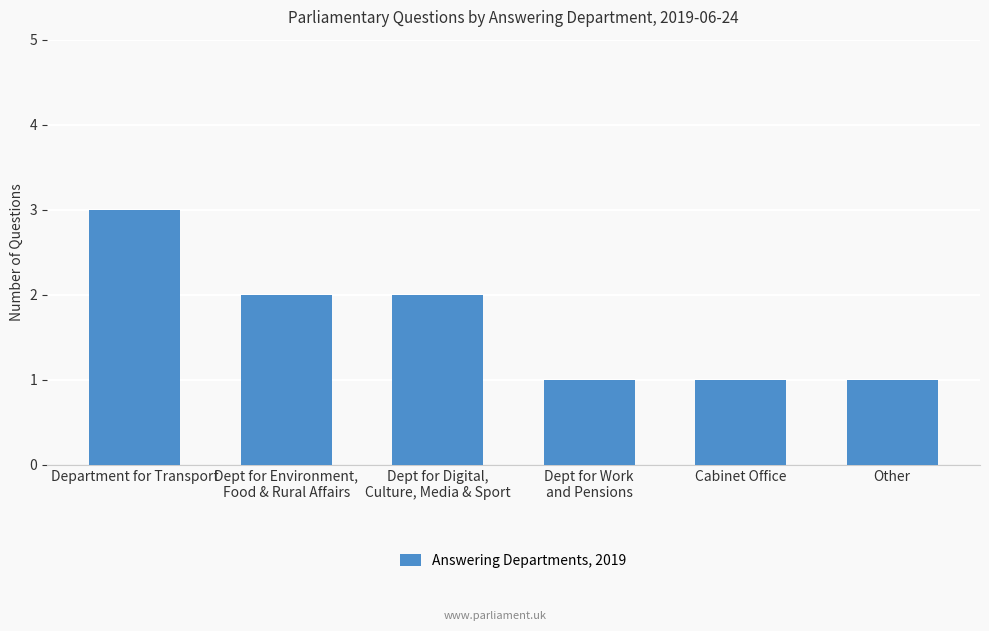

What position from the left is Cabinet Office?

5